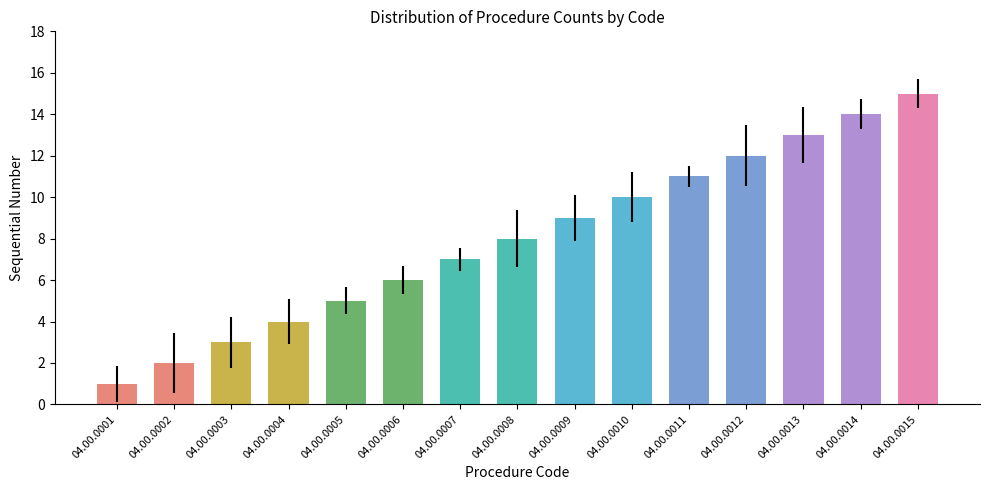

Does the chart contain stacked bars?

No